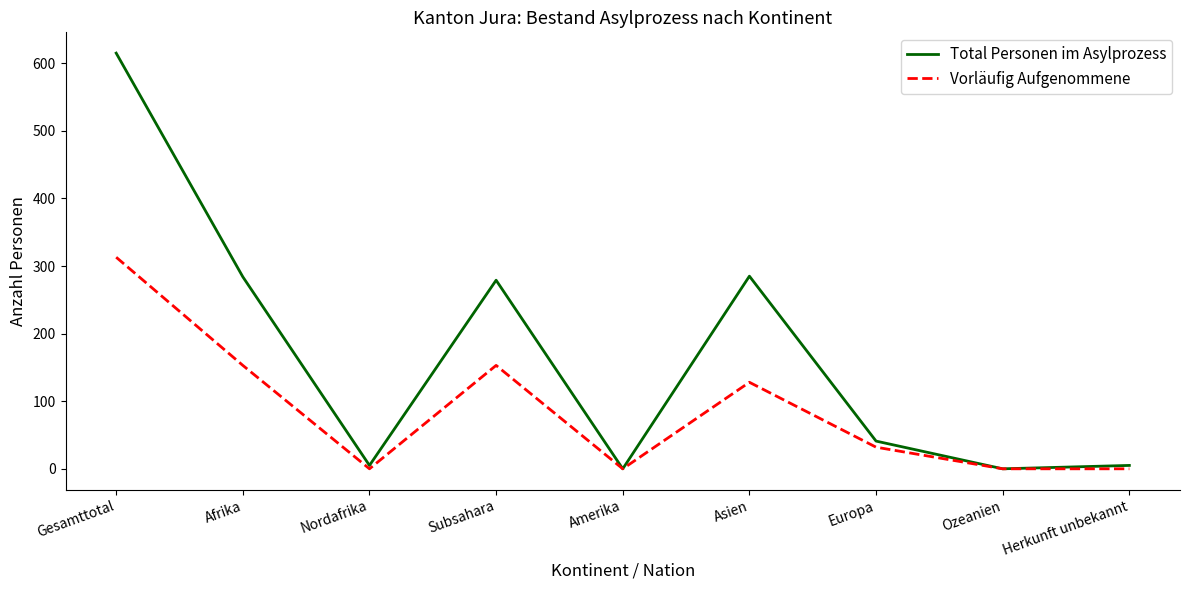

What is the greatest value displayed?

615